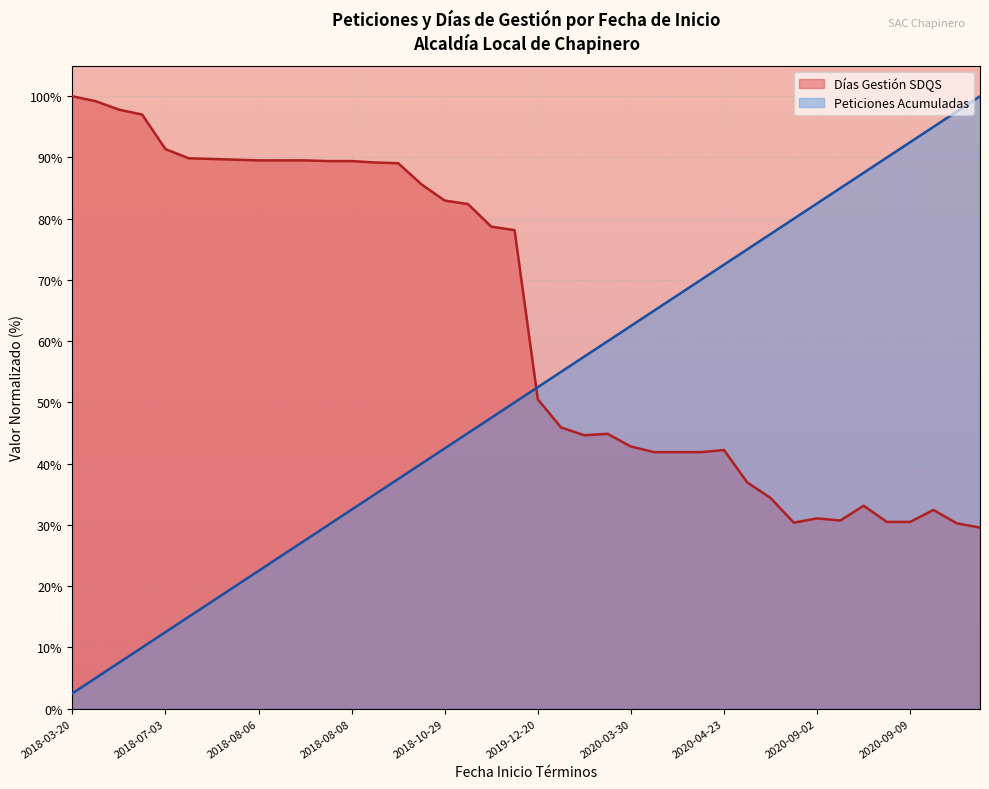

What is the label of the 8th point from the left?

2018-08-03